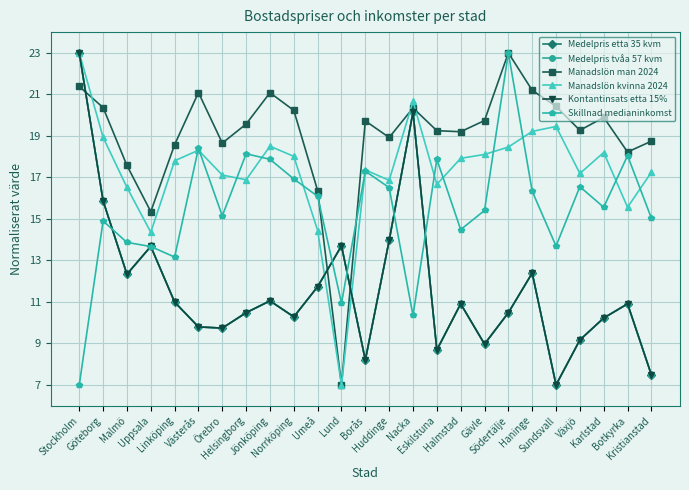

What is the difference between the Manadslön kvinna 2024 values at Stockholm and Västerås?

4.7